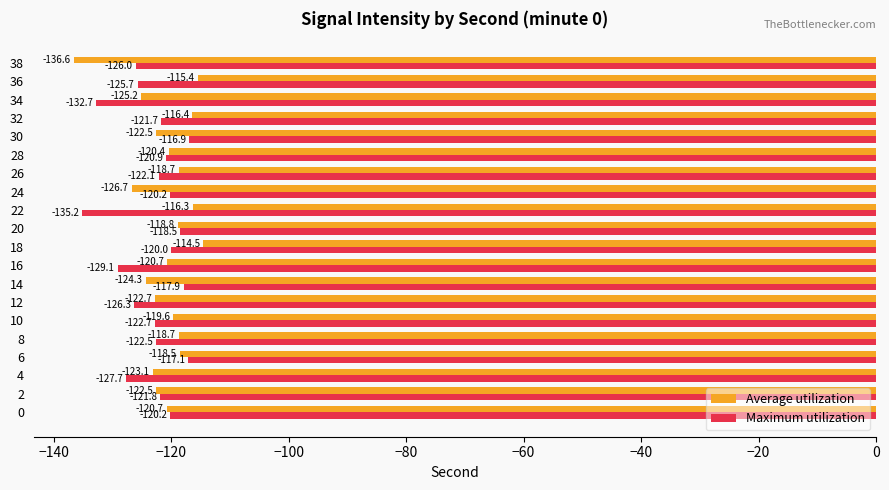

Which series has the largest range (max minus min)?

Average utilization